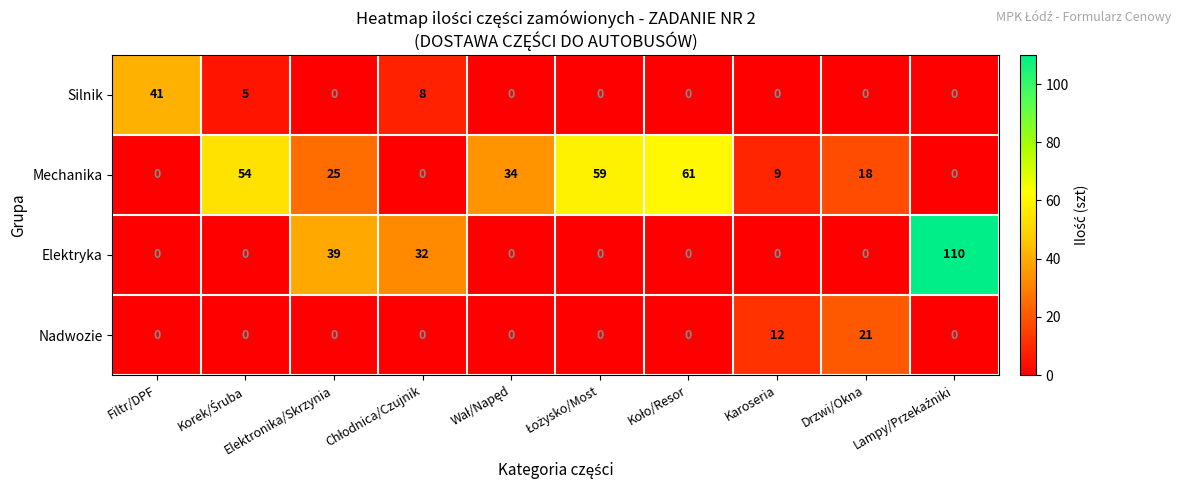

Which series has the largest total across all categories?

Mechanika